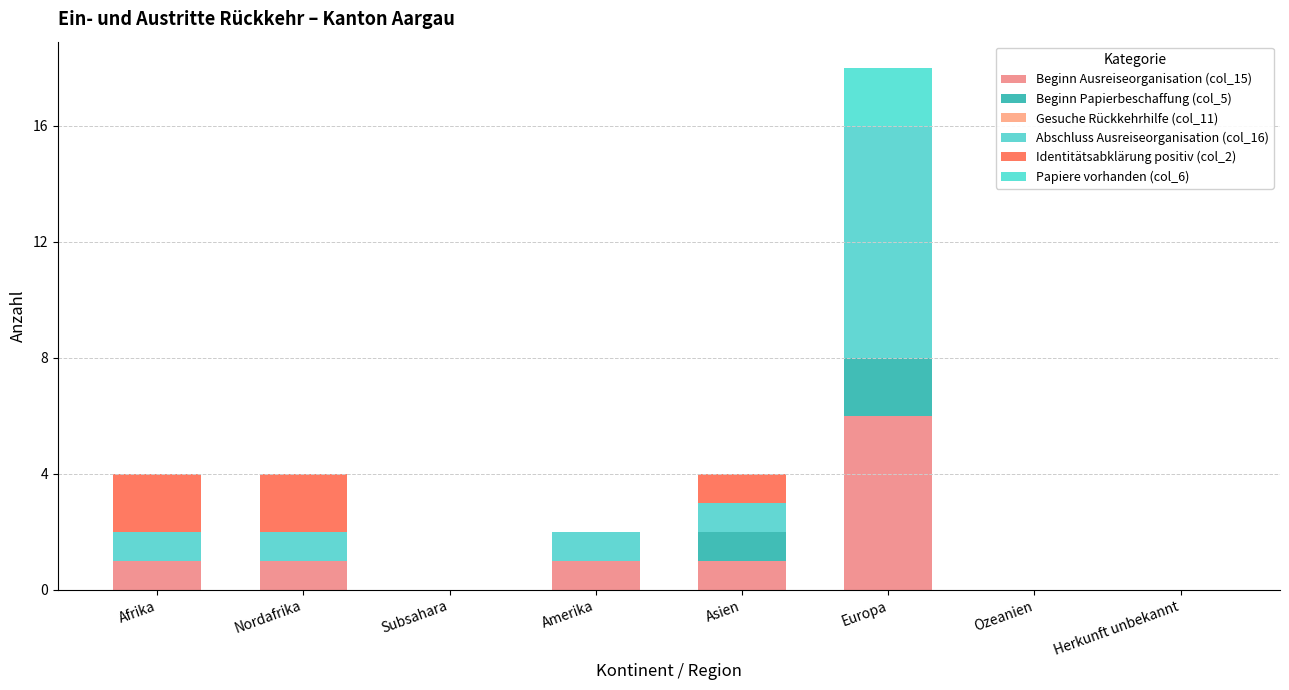

Which series has the largest total across all categories?

Abschluss Ausreiseorganisation (col_16)